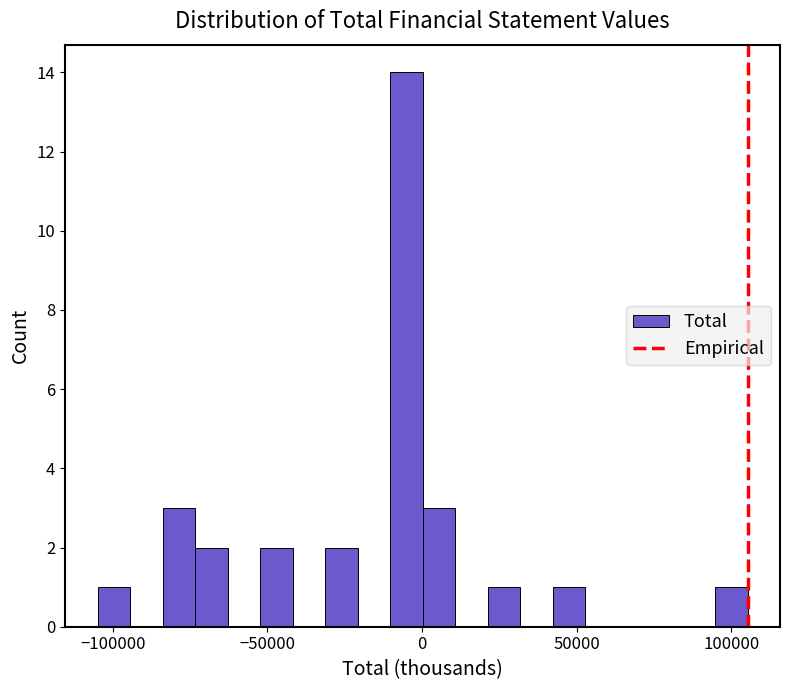

Around what value on the x-axis is the tallest bar? Give the approximate position of its centre, as read against the axis.

-5000